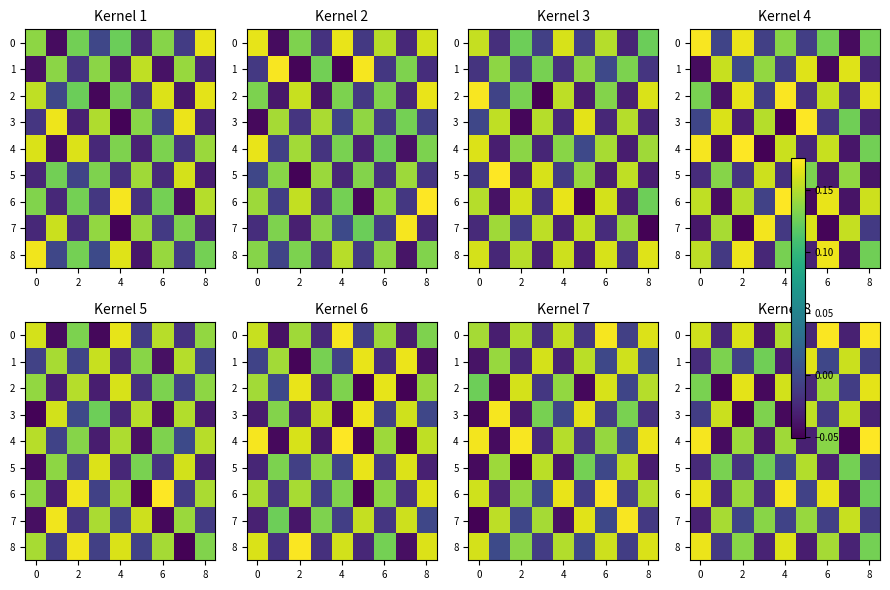

How many data points in row_8 are less than 0?

4